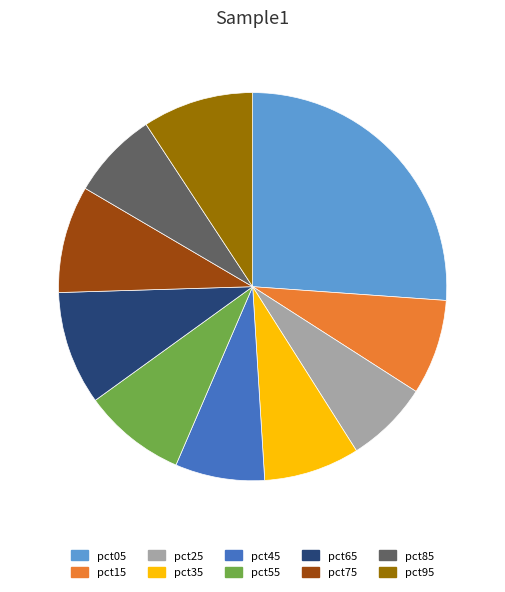

Which has a higher value, pct15 or pct85?

pct15